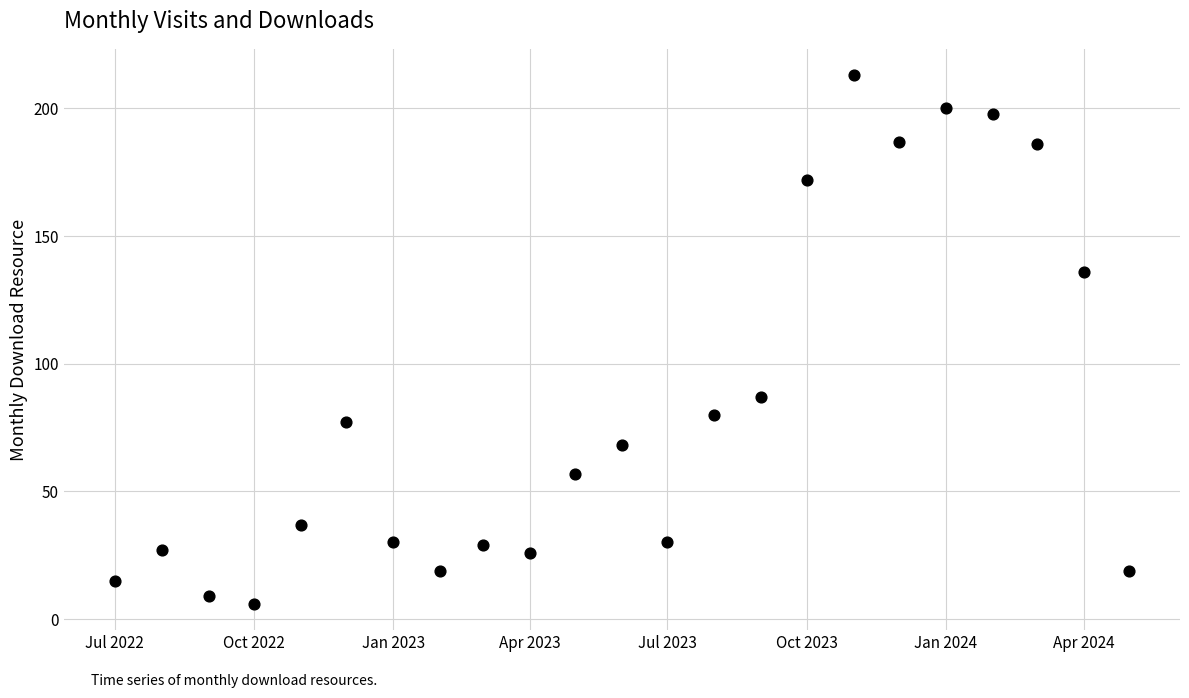

What Y value in the scatter plot is closest to 109?

87